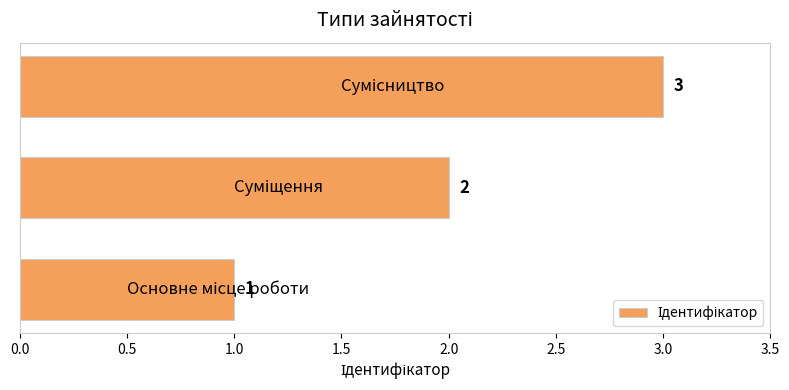

What is the sum of all values?

6